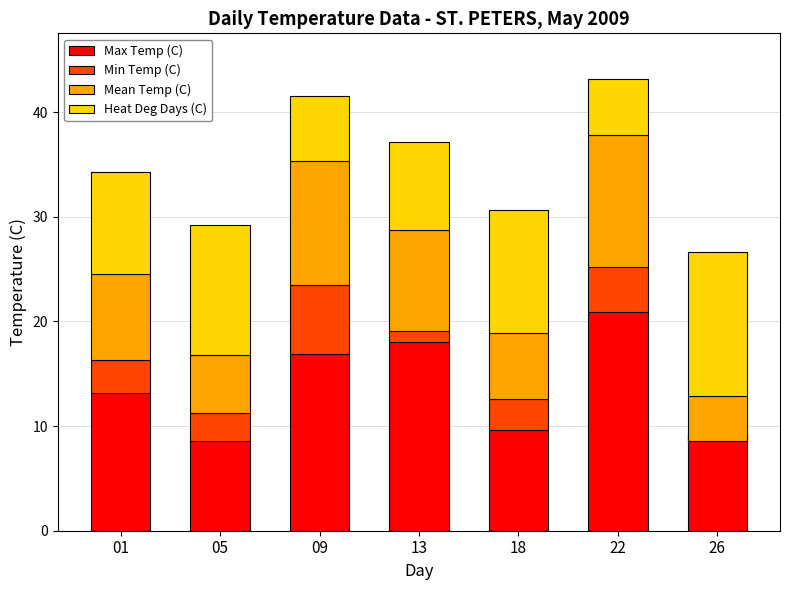

The value of Heat Deg Days (C) at 22 is 3.2. True or false?

False